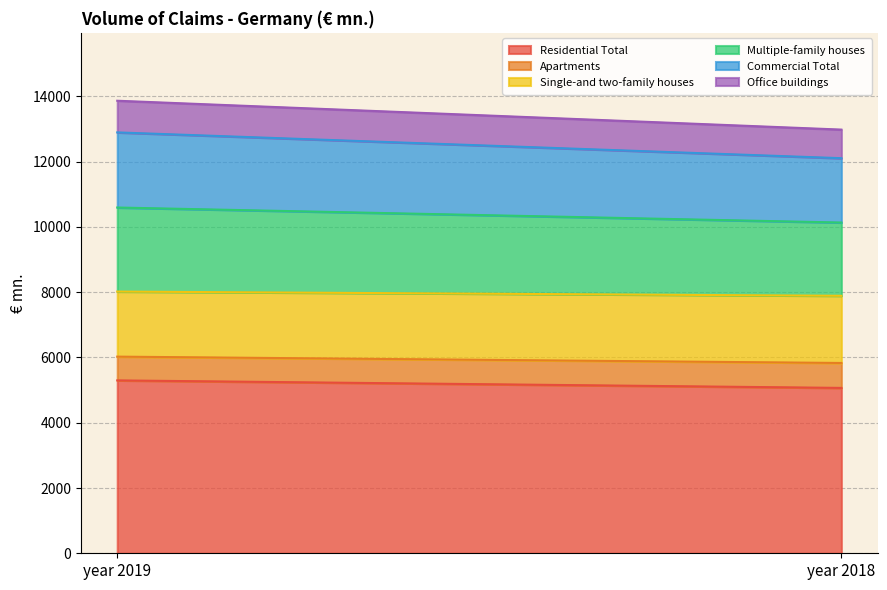

The Multiple-family houses series shows 2574.9 at year 2019. True or false?

True